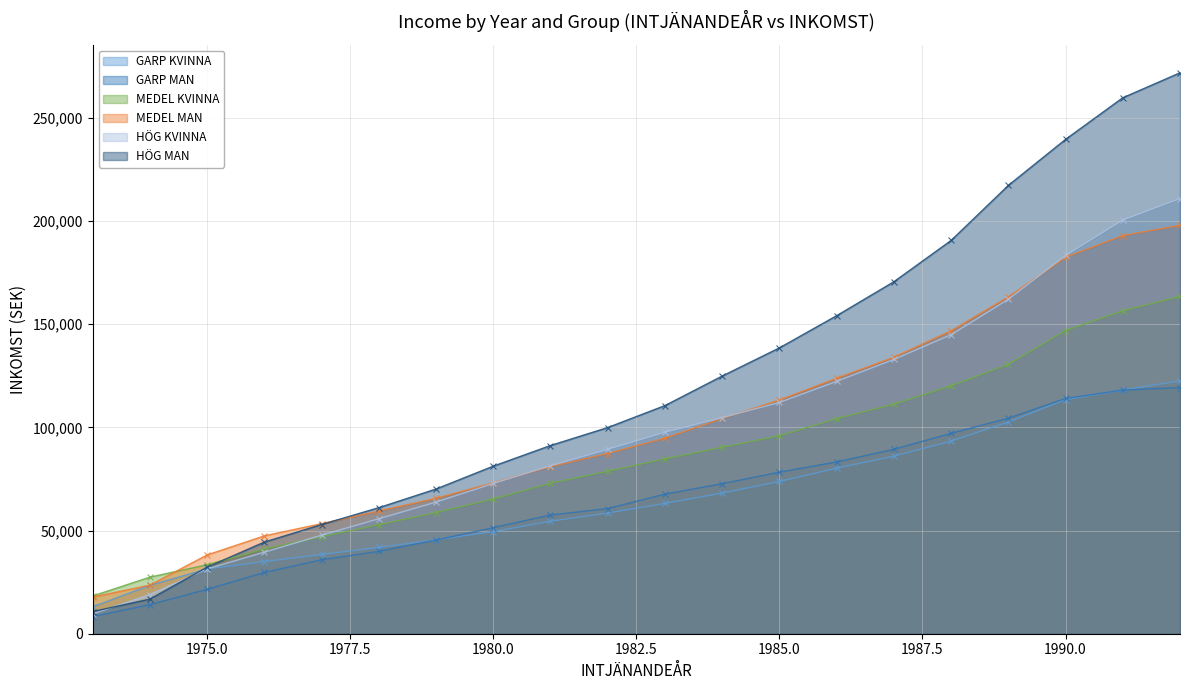

What is the average value of the HÖG KVINNA series?

99064.5